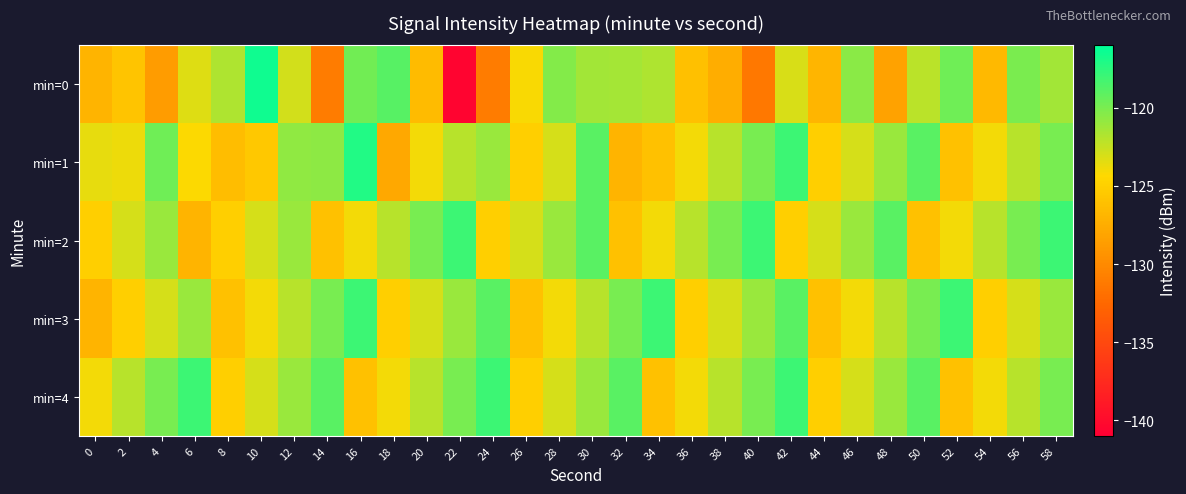

How many data points does each series have?

30